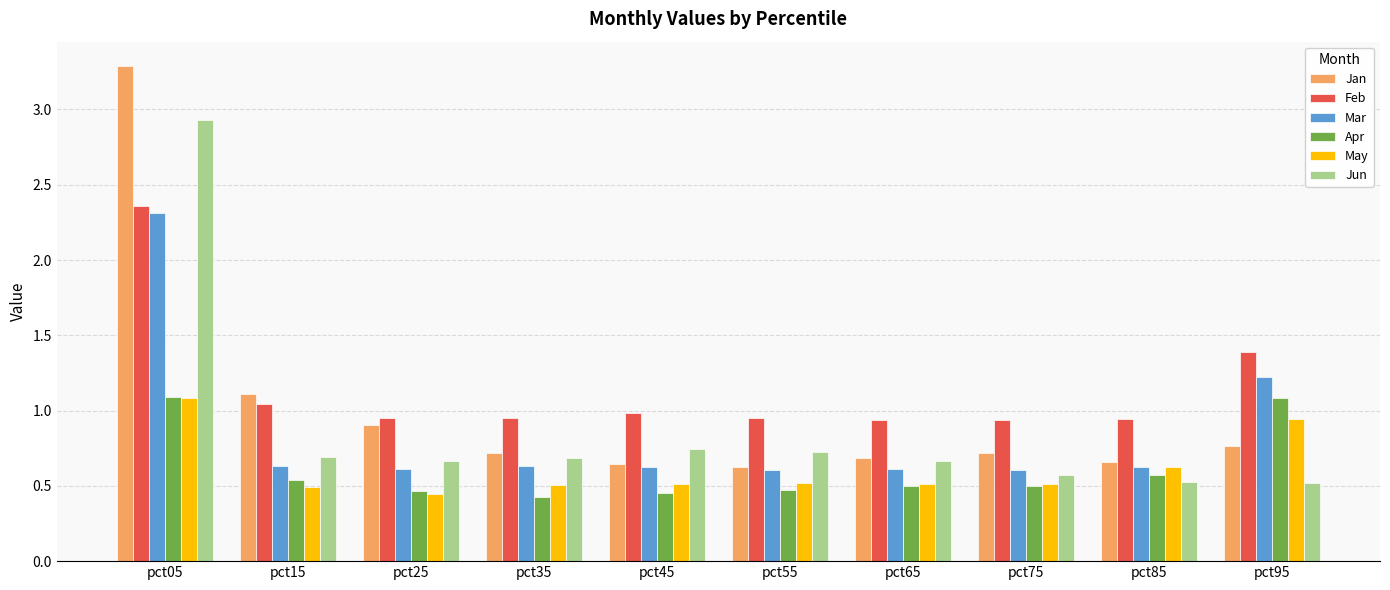

What is the difference between the Jan values at pct65 and pct05?

2.6